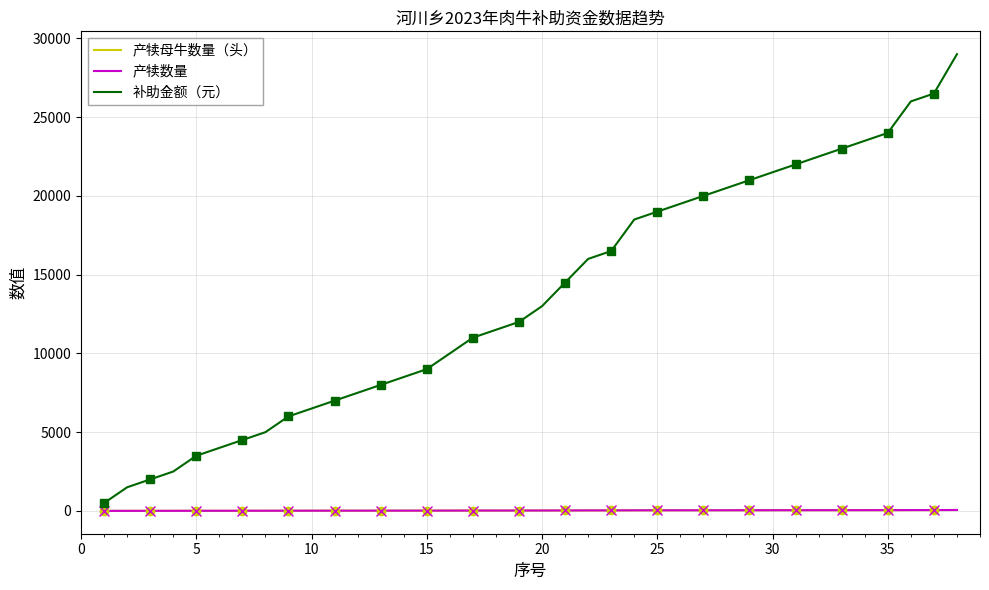

True or false: 产犊母牛数量（头） has more than 2 points higher than both neighbors.

False